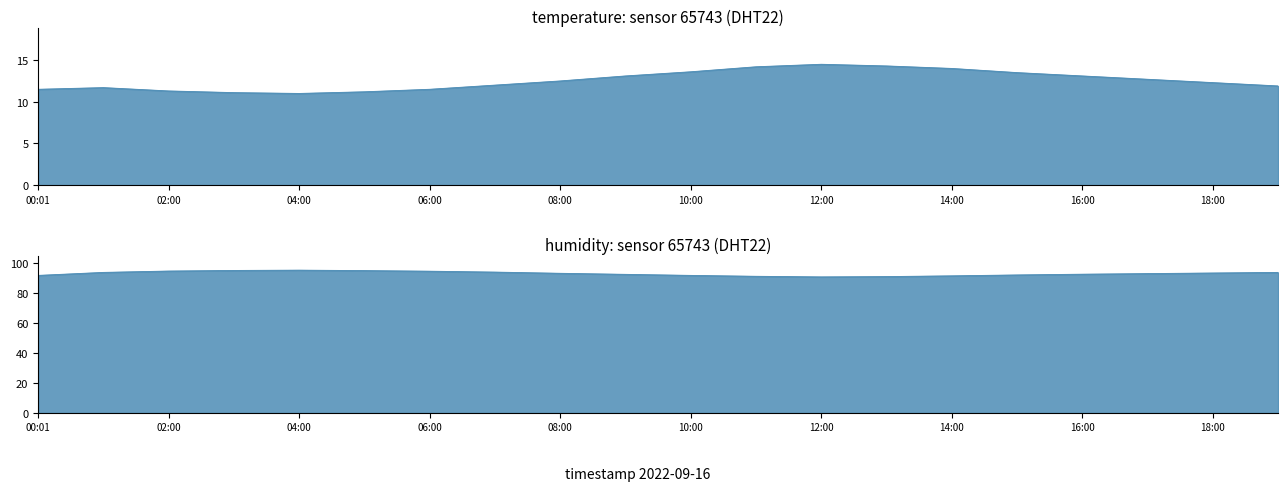

True or false: humidity and temperature cross at least once.

False